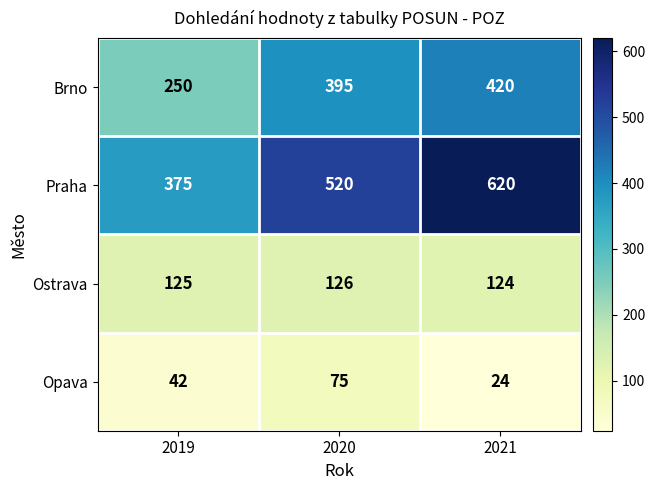

What is the approximate value of Opava at 2021, to the nearest 10?

20